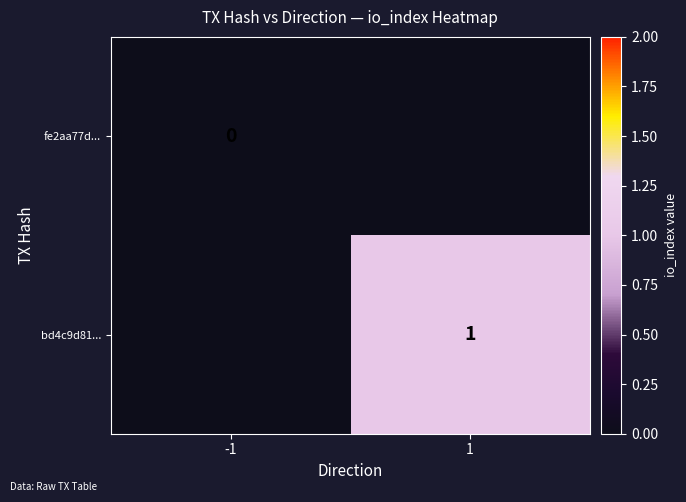

Is it true that bd4c9d81... equals 1.0 at 1?

True